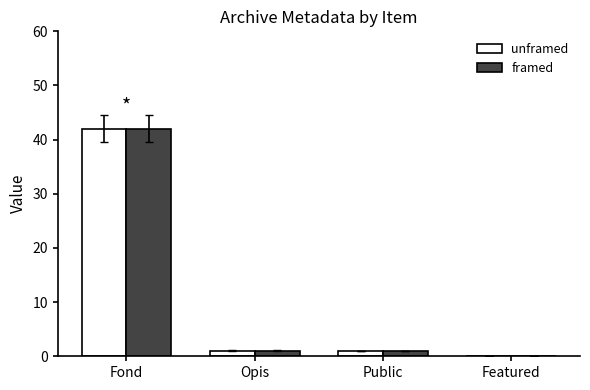

At which category is the sum across all series the highest?

Fond